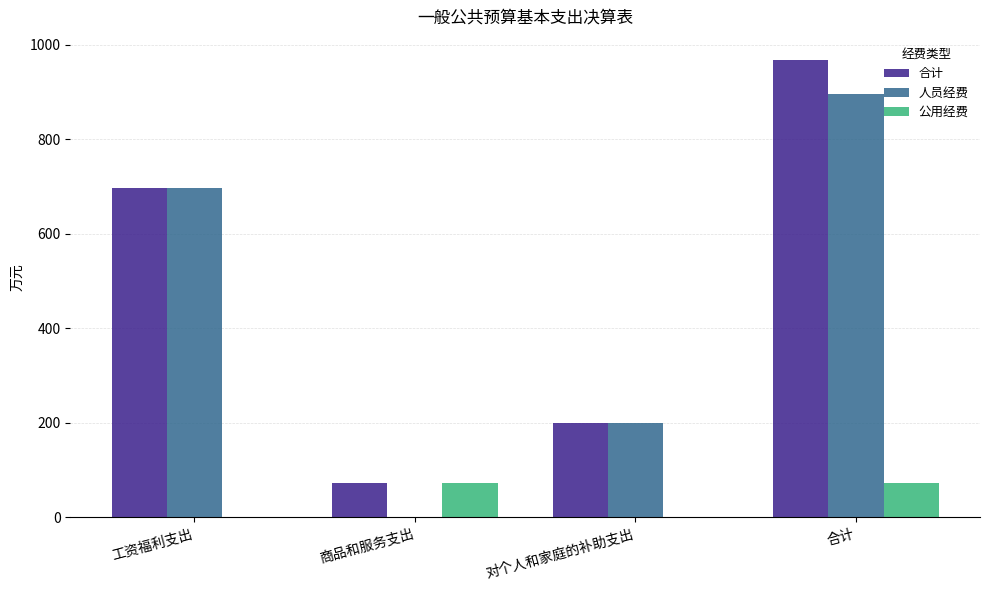

What is the sum of all 人员经费 values?

1792.1